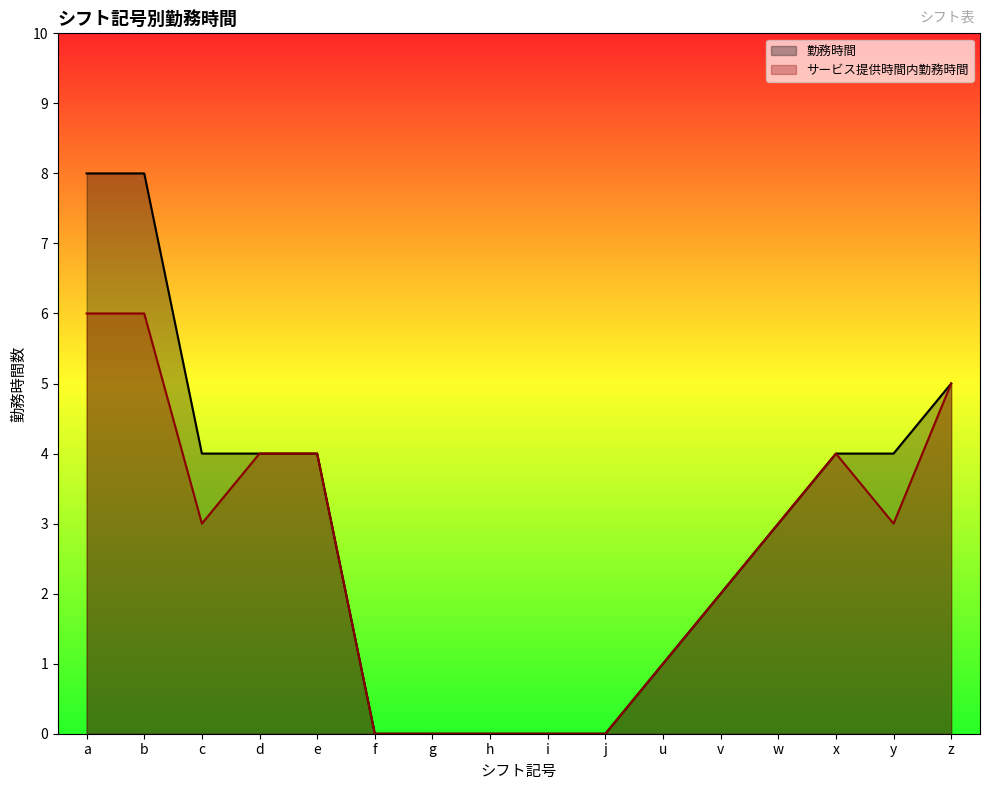

How many data points does each series have?

16